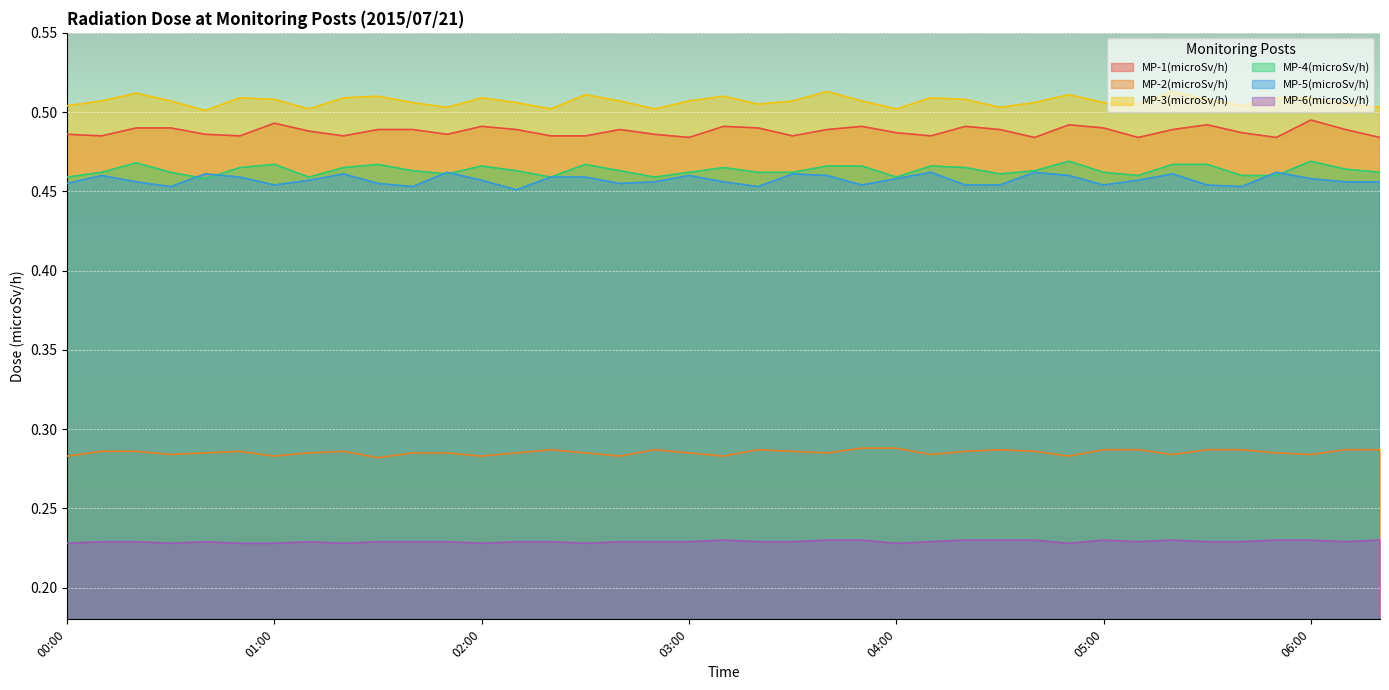

Between 06:10 and 04:40, which is larger?

06:10